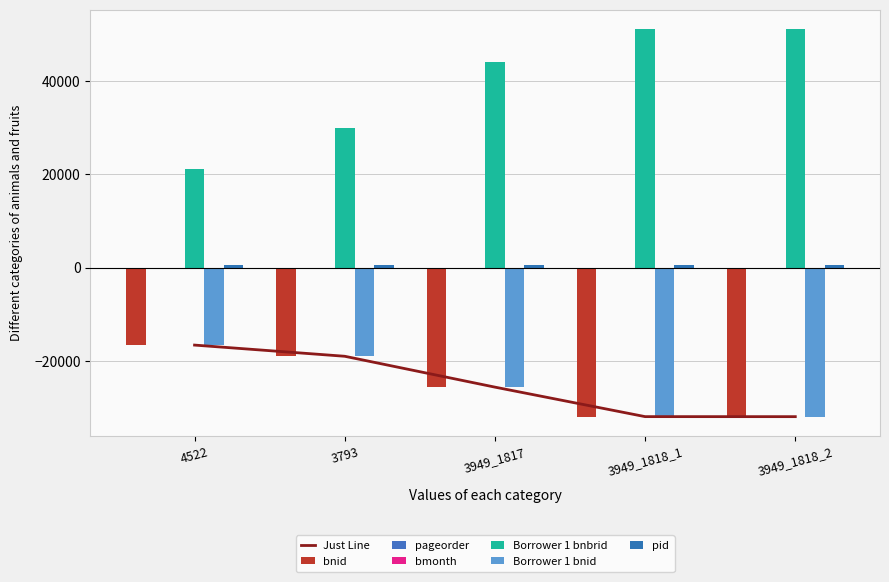

The value of bmonth at 4522 is -1.5. True or false?

True